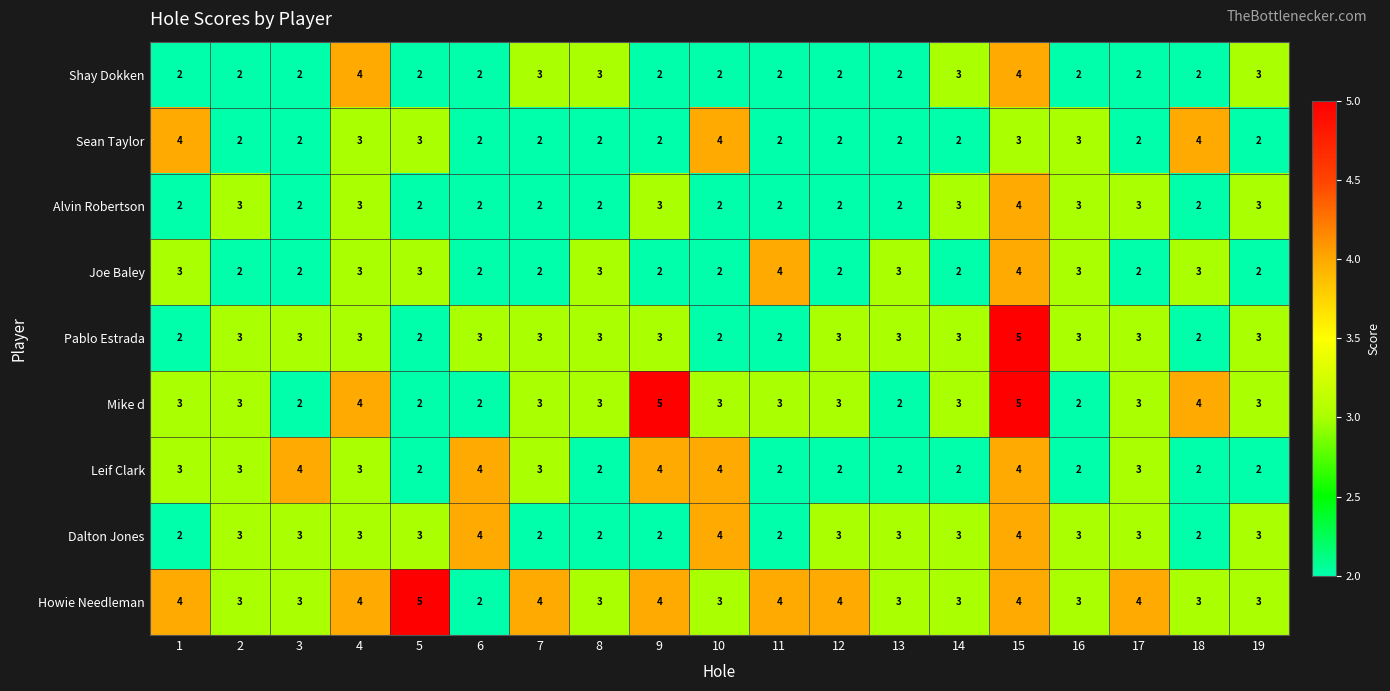

Which series has the largest total across all categories?

Howie Needleman